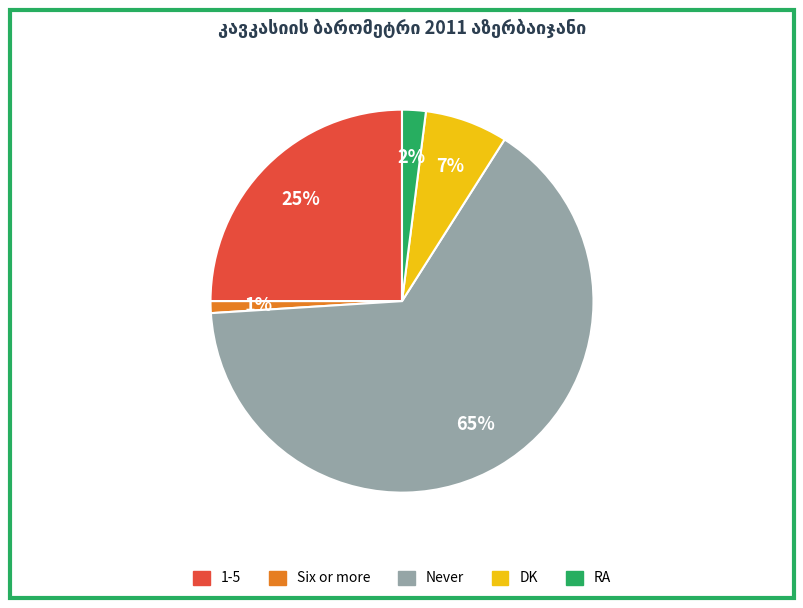

The Never slice represents 51% of the pie. True or false?

False